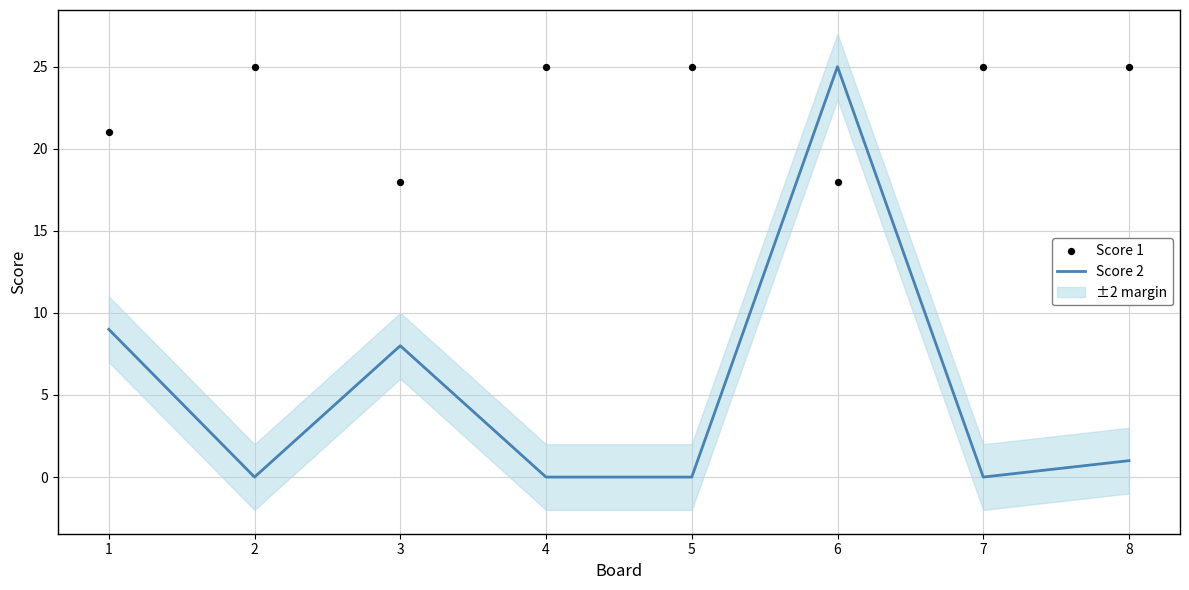

Is the value of Score 1 at 3 greater than the value of Score 2 at 7?

Yes